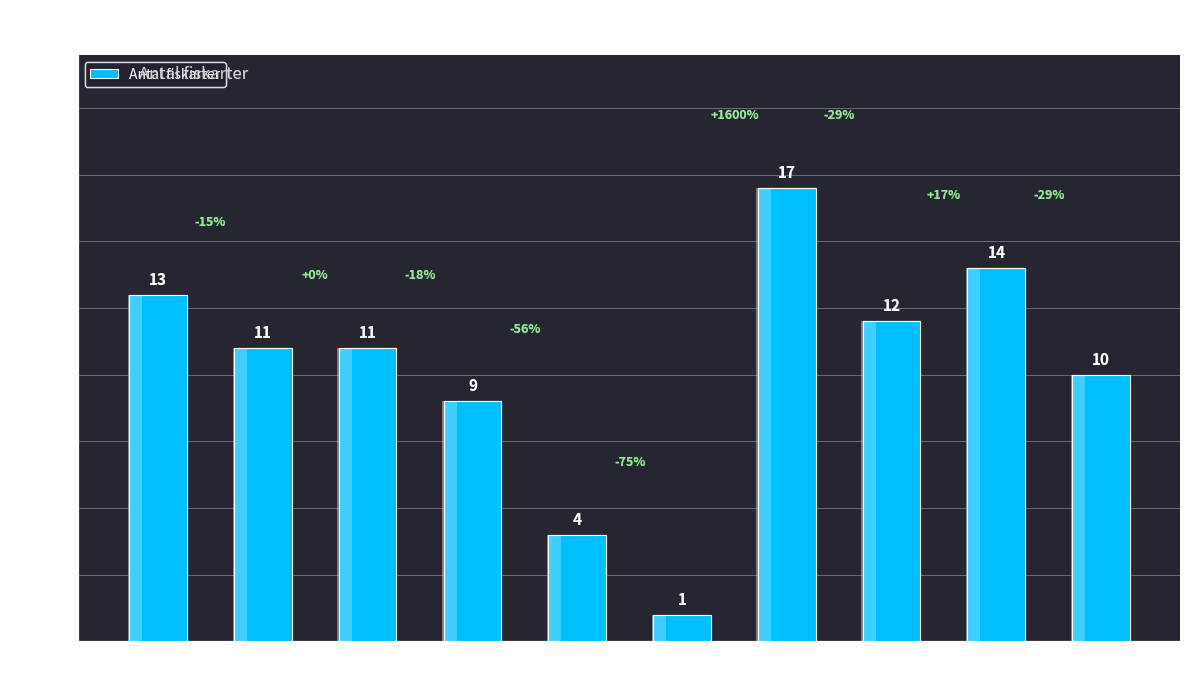

What is the average value?

10